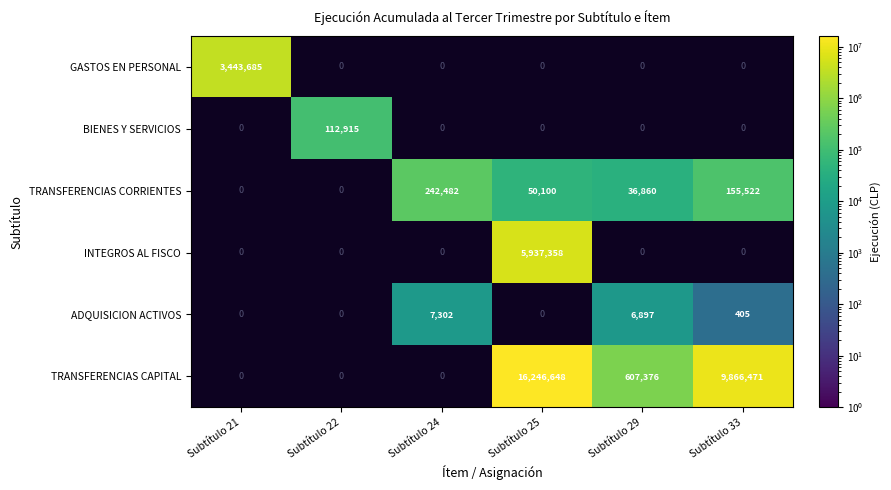

At which category is the sum across all series the highest?

Subtítulo 25